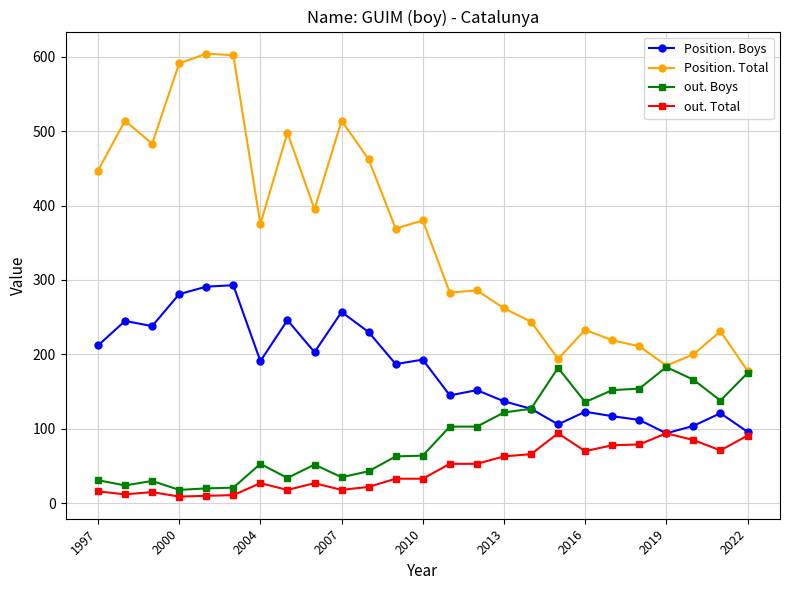

True or false: out. Boys has more than 0 points higher than both neighbors.

True